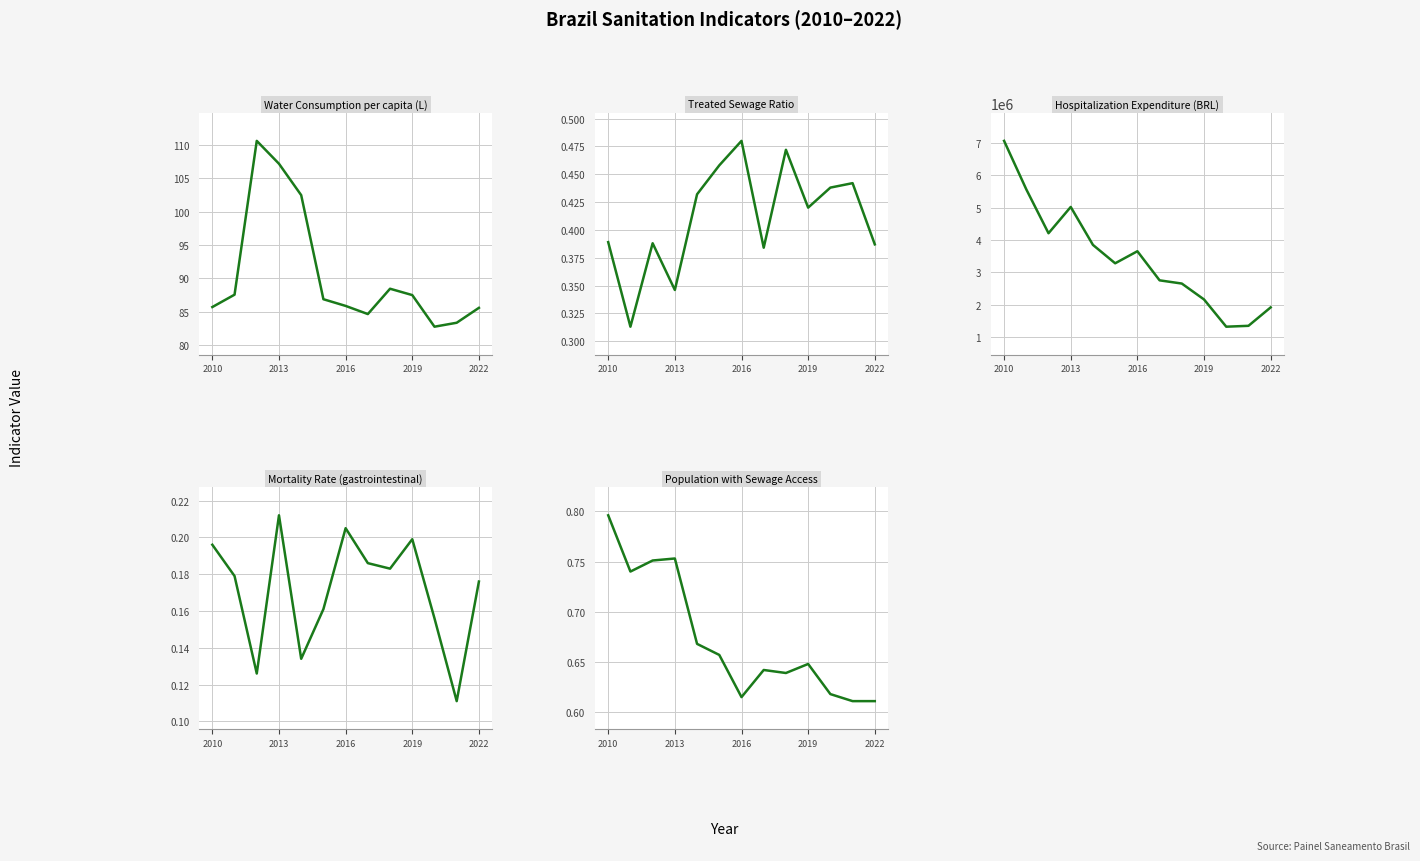

What is the maximum value shown in the chart?

7061968.3